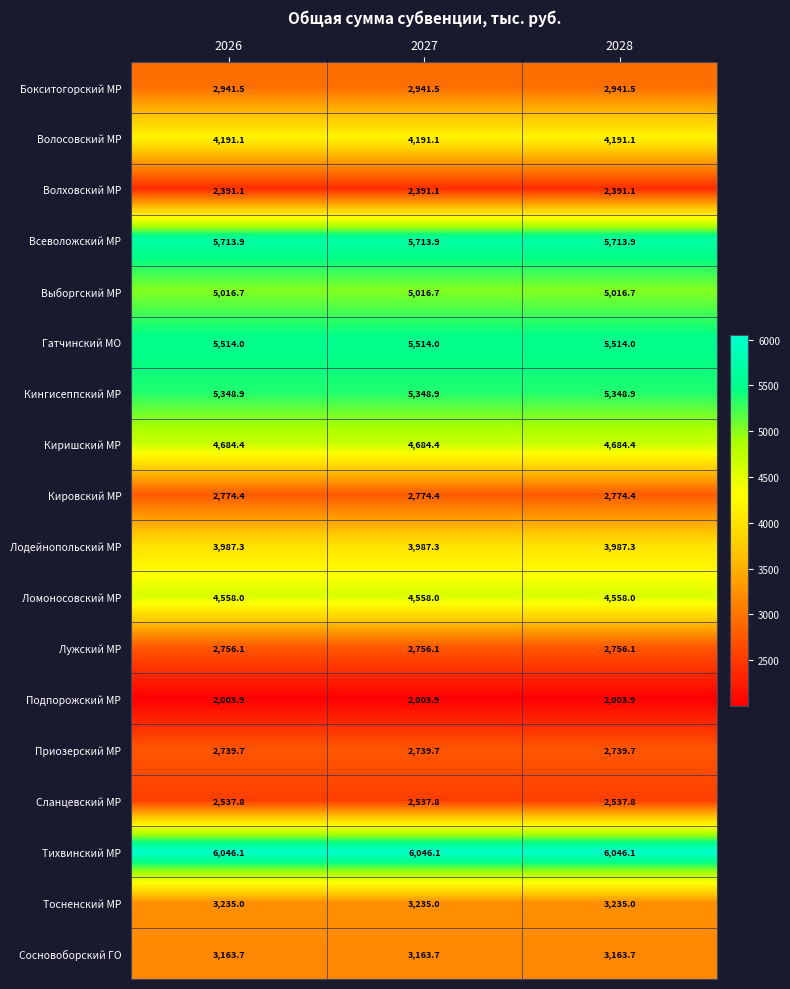

What is the maximum value shown in the chart?

6046.1